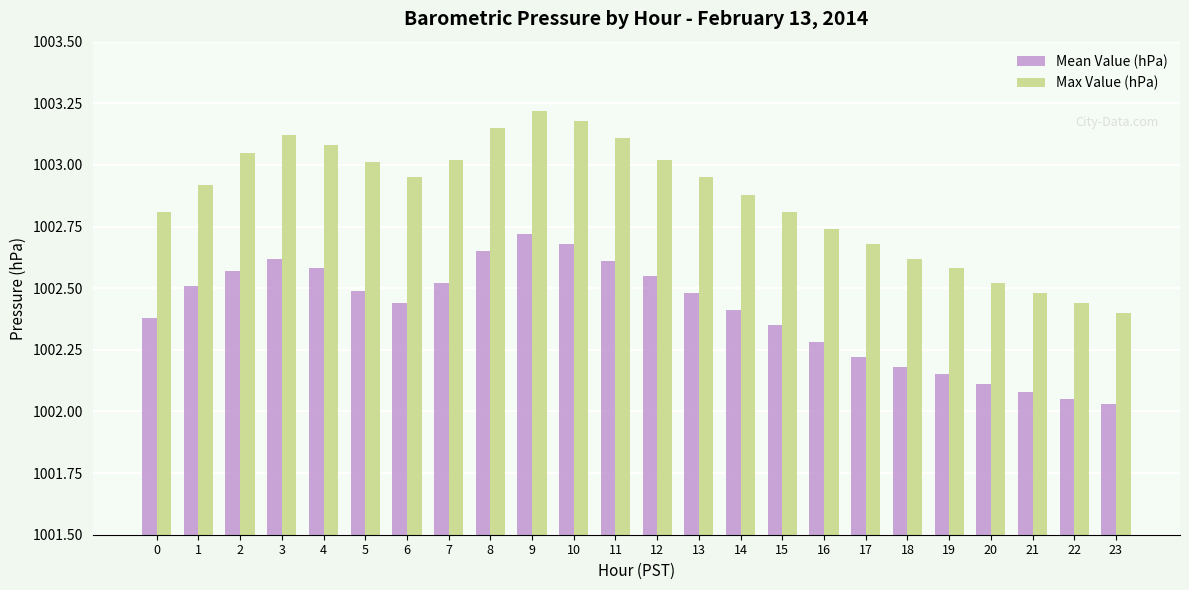

Which series has the largest total across all categories?

Max Value (hPa)